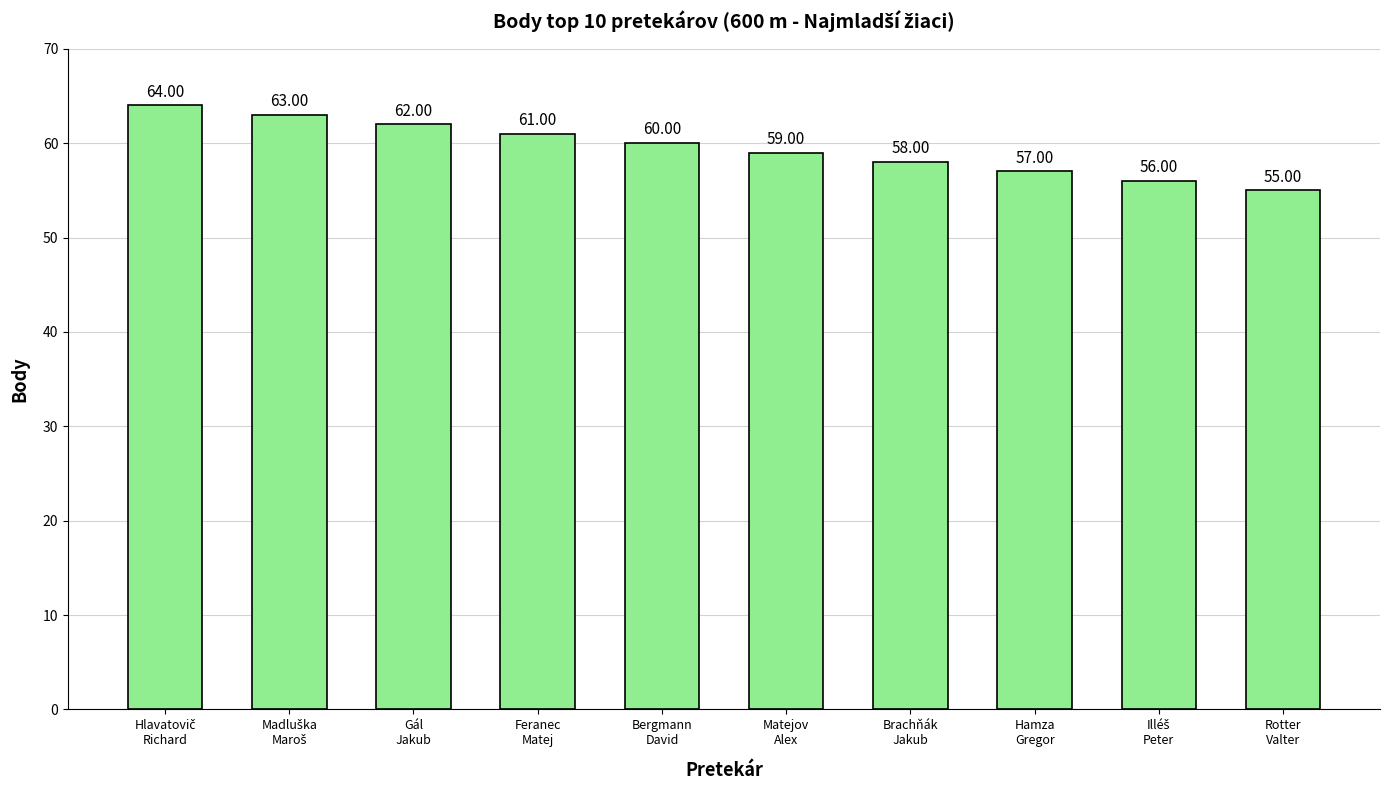

Are the bars horizontal?

No